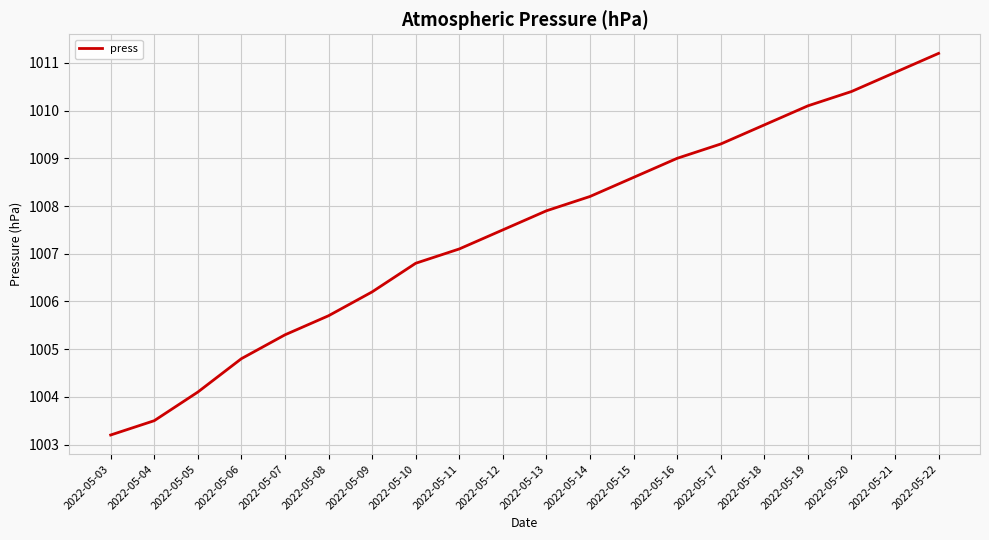

Is this an area chart (filled region under the line)?

No